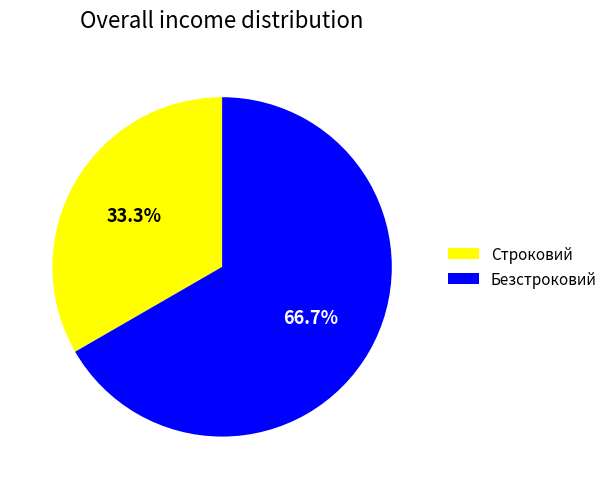

To the nearest percent, what is the combined percentage of Строковий and Безстроковий?

100%